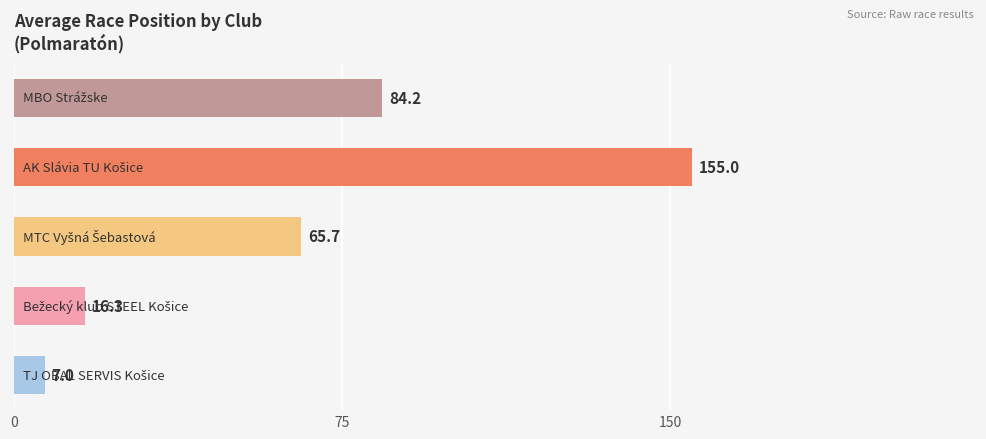

What is the greatest value displayed?

155.0